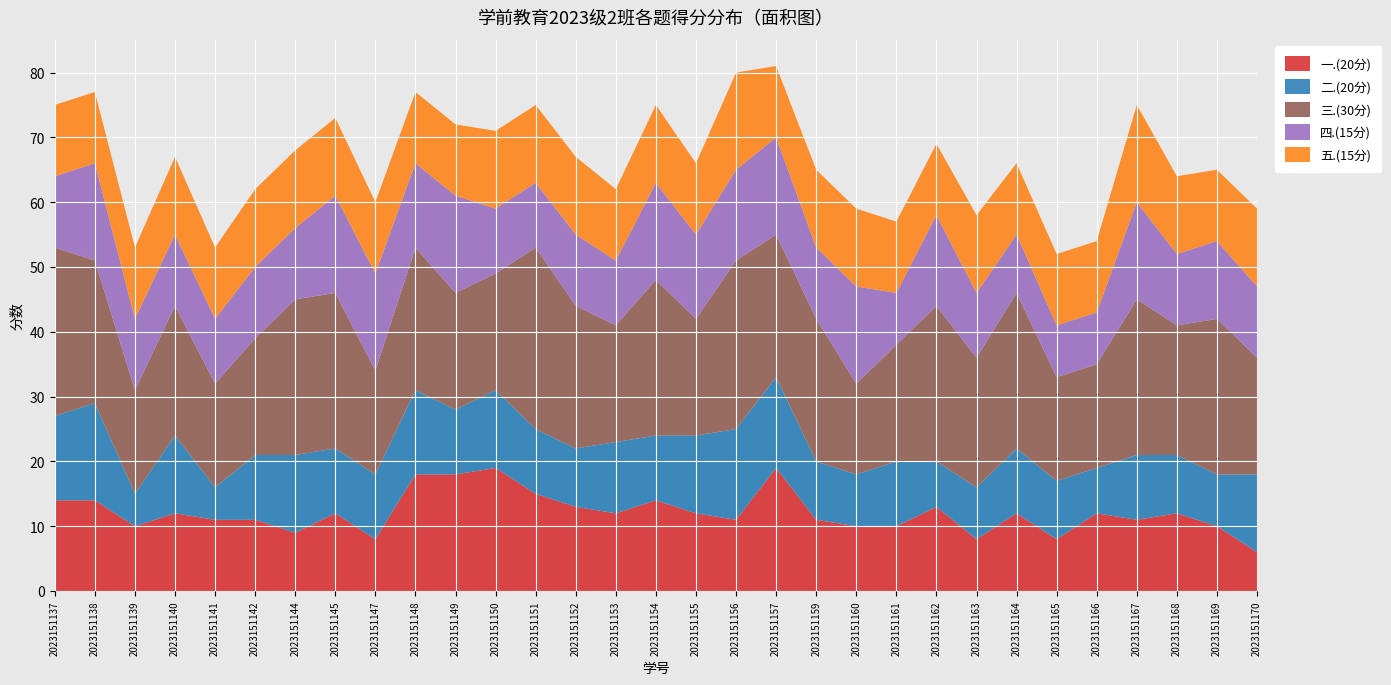

Reading left to right, extract all data points from this chart.

一.(20分): 2023151137=14	2023151138=14	2023151139=10	2023151140=12	2023151141=11	2023151142=11	2023151144=9	2023151145=12	2023151147=8	2023151148=18	2023151149=18	2023151150=19	2023151151=15	2023151152=13	2023151153=12	2023151154=14	2023151155=12	2023151156=11	2023151157=19	2023151159=11	2023151160=10	2023151161=10	2023151162=13	2023151163=8	2023151164=12	2023151165=8	2023151166=12	2023151167=11	2023151168=12	2023151169=10	2023151170=6
二.(20分): 2023151137=13	2023151138=15	2023151139=5	2023151140=12	2023151141=5	2023151142=10	2023151144=12	2023151145=10	2023151147=10	2023151148=13	2023151149=10	2023151150=12	2023151151=10	2023151152=9	2023151153=11	2023151154=10	2023151155=12	2023151156=14	2023151157=14	2023151159=9	2023151160=8	2023151161=10	2023151162=7	2023151163=8	2023151164=10	2023151165=9	2023151166=7	2023151167=10	2023151168=9	2023151169=8	2023151170=12
三.(30分): 2023151137=26	2023151138=22	2023151139=16	2023151140=20	2023151141=16	2023151142=18	2023151144=24	2023151145=24	2023151147=16	2023151148=22	2023151149=18	2023151150=18	2023151151=28	2023151152=22	2023151153=18	2023151154=24	2023151155=18	2023151156=26	2023151157=22	2023151159=22	2023151160=14	2023151161=18	2023151162=24	2023151163=20	2023151164=24	2023151165=16	2023151166=16	2023151167=24	2023151168=20	2023151169=24	2023151170=18
四.(15分): 2023151137=11	2023151138=15	2023151139=11	2023151140=11	2023151141=10	2023151142=11	2023151144=11	2023151145=15	2023151147=15	2023151148=13	2023151149=15	2023151150=10	2023151151=10	2023151152=11	2023151153=10	2023151154=15	2023151155=13	2023151156=14	2023151157=15	2023151159=11	2023151160=15	2023151161=8	2023151162=14	2023151163=10	2023151164=9	2023151165=8	2023151166=8	2023151167=15	2023151168=11	2023151169=12	2023151170=11
五.(15分): 2023151137=11	2023151138=11	2023151139=11	2023151140=12	2023151141=11	2023151142=12	2023151144=12	2023151145=12	2023151147=11	2023151148=11	2023151149=11	2023151150=12	2023151151=12	2023151152=12	2023151153=11	2023151154=12	2023151155=11	2023151156=15	2023151157=11	2023151159=12	2023151160=12	2023151161=11	2023151162=11	2023151163=12	2023151164=11	2023151165=11	2023151166=11	2023151167=15	2023151168=12	2023151169=11	2023151170=12